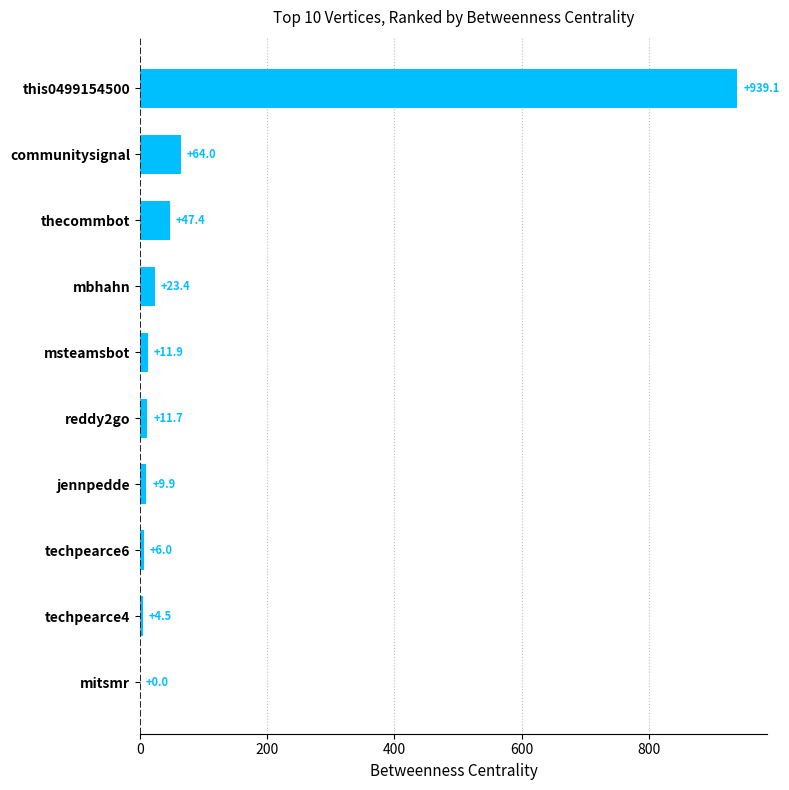

Is it true that the value at this0499154500 is 939.1?

True